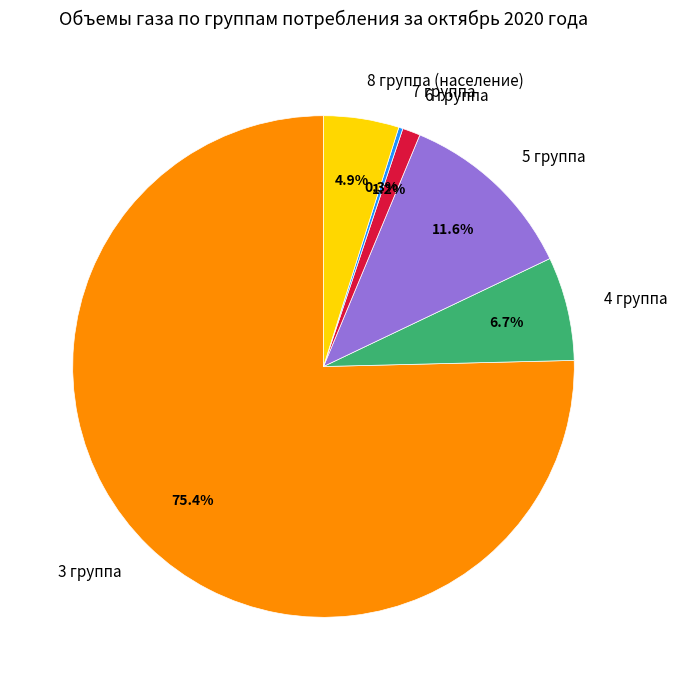

What percentage is NOT represented by 8 группа (население)?

95.1%